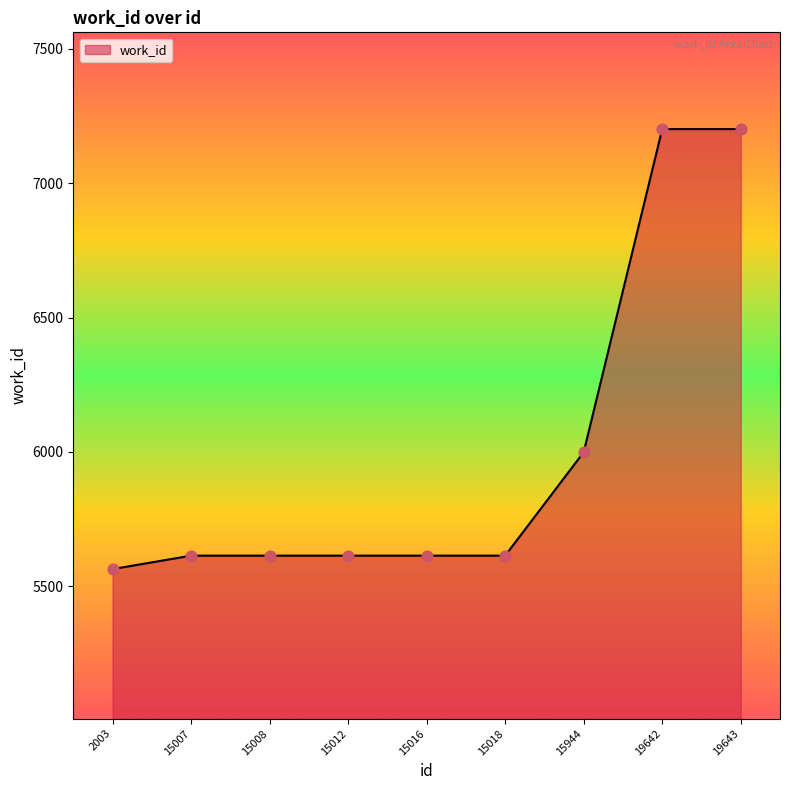

What is the ratio of the value at 15944 to the value at 15012?

1.1